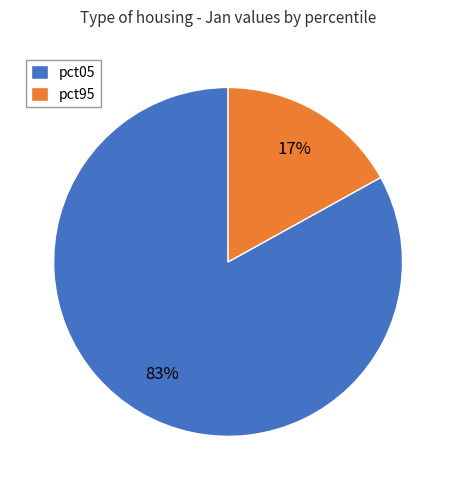

Which has a higher value, pct95 or pct05?

pct05